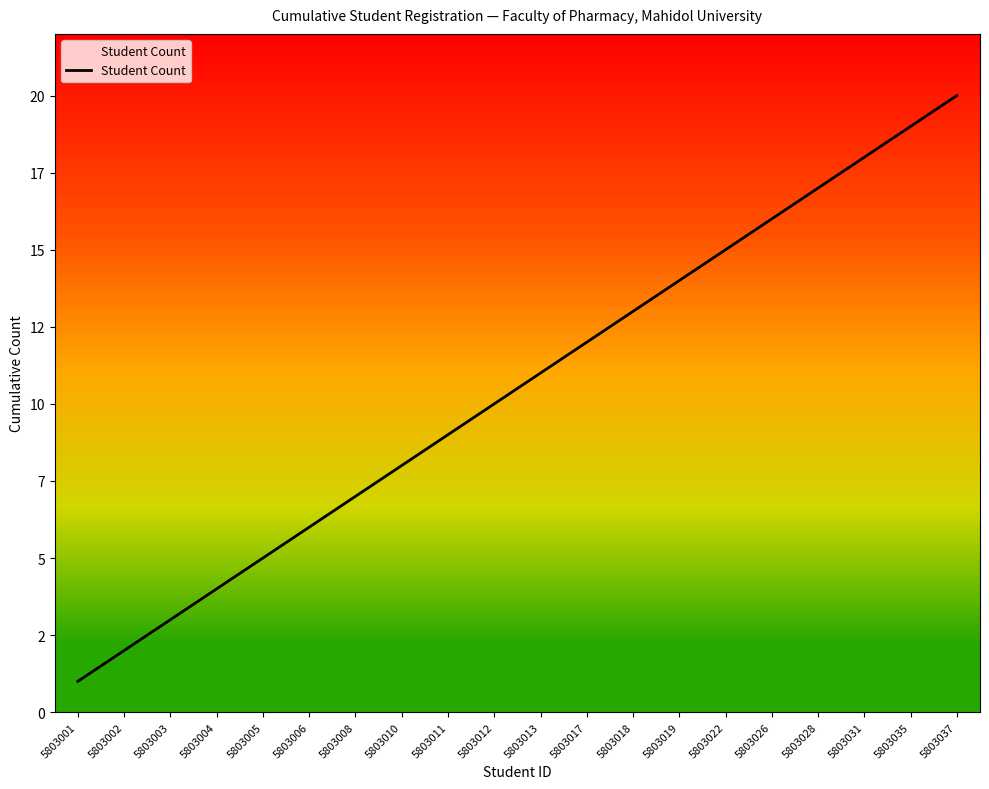

Is this an area chart (filled region under the line)?

Yes